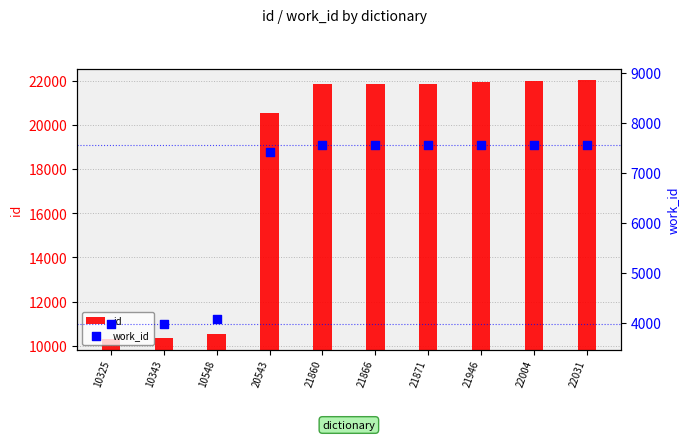

Which series reaches the minimum Y coordinate?

work_id